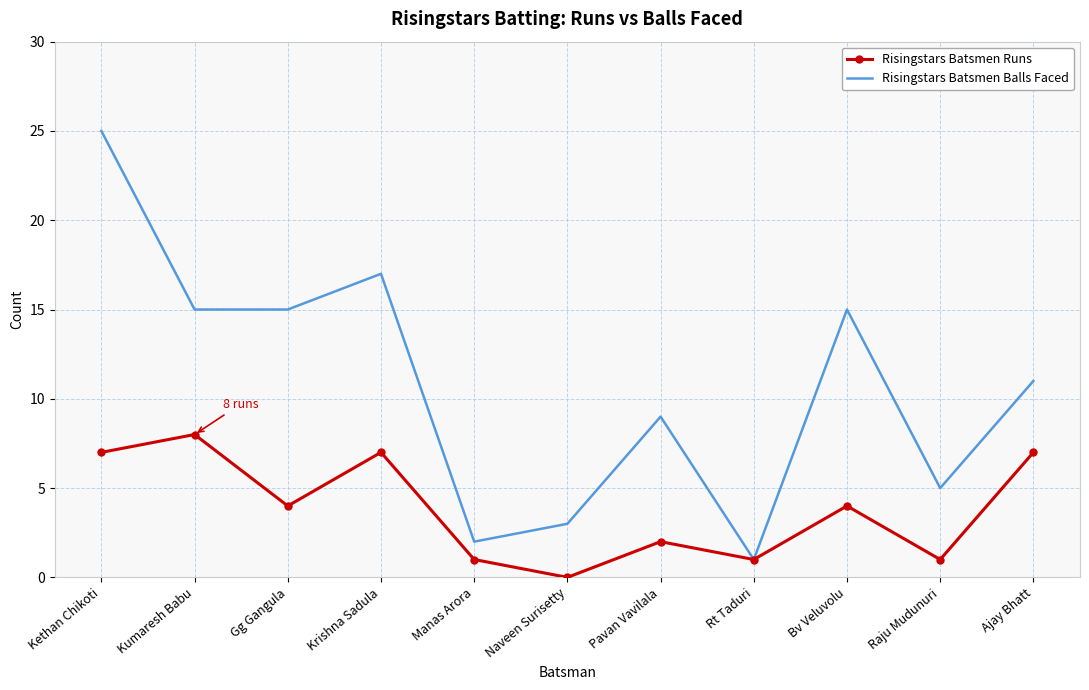

Where is the first local maximum for Risingstars Batsmen Runs?

Kumaresh Babu